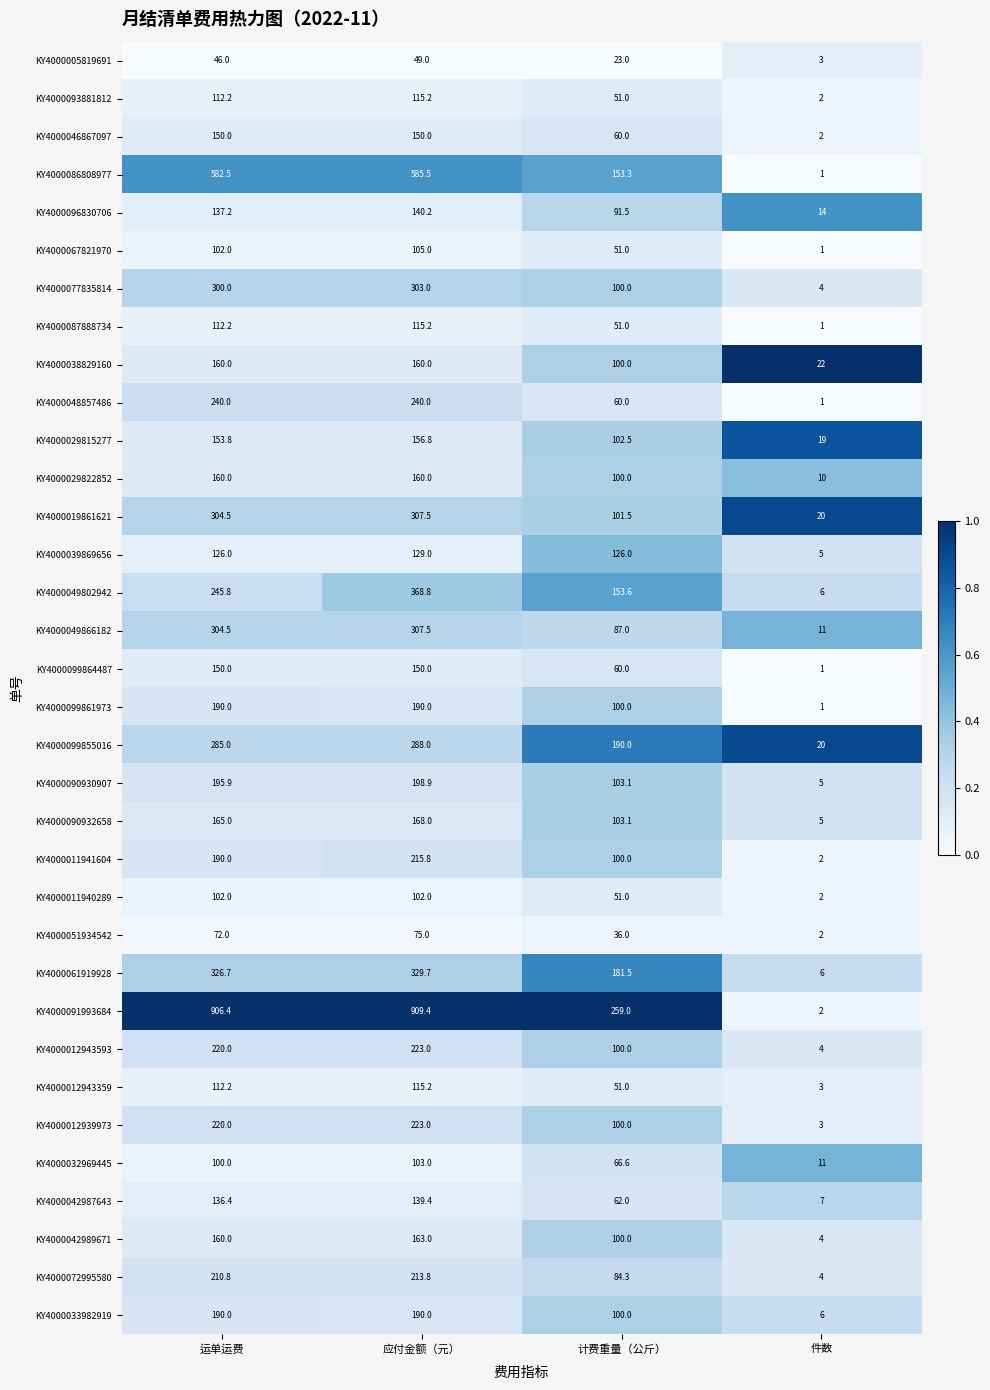

The value of KY4000048857486 at 计费重量（公斤） is 79.4. True or false?

False